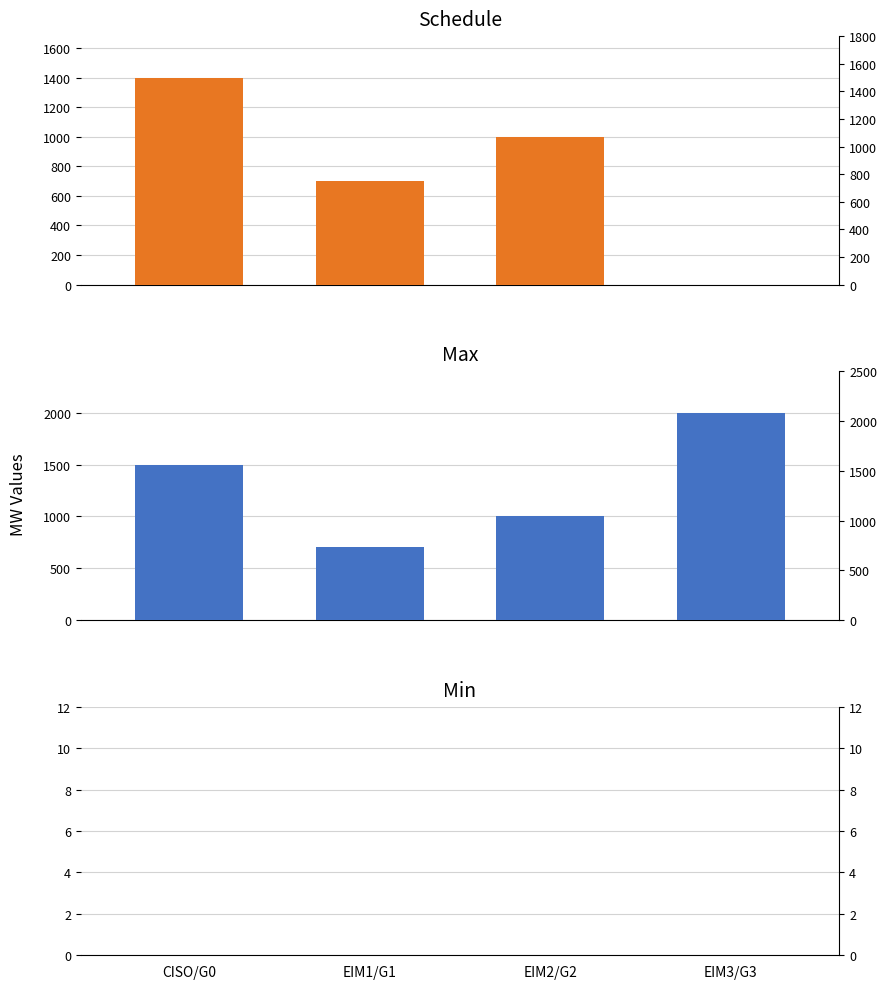

What is the greatest value displayed?

2000